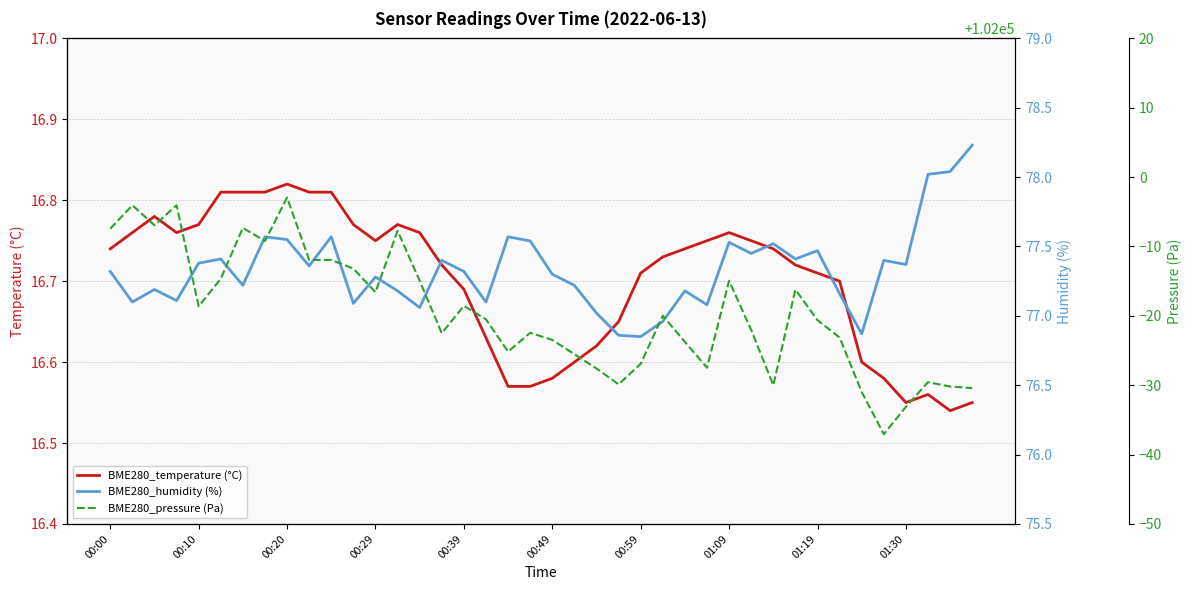

The BME280_temperature (°C) series shows 10.4 at 00:20. True or false?

False